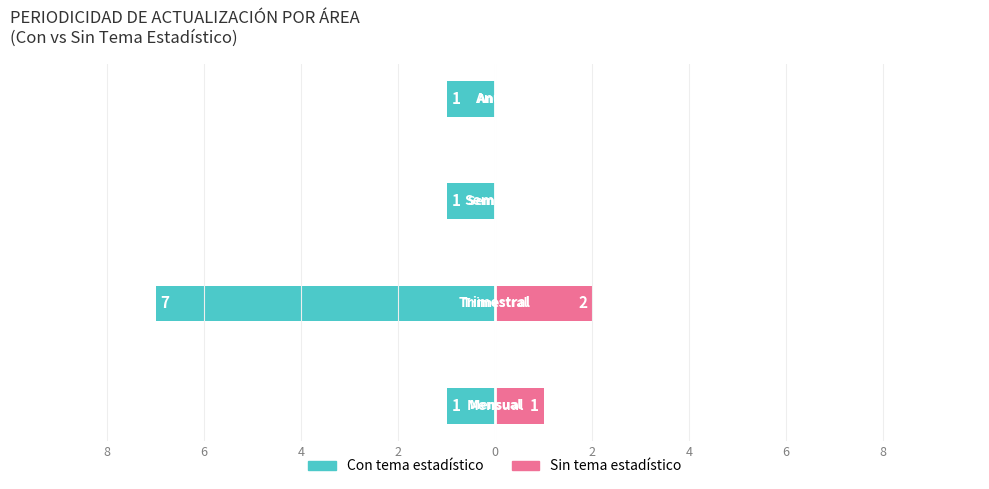

Is the value of Con tema estadístico at 6 greater than the value of Sin tema estadístico at 2?

No